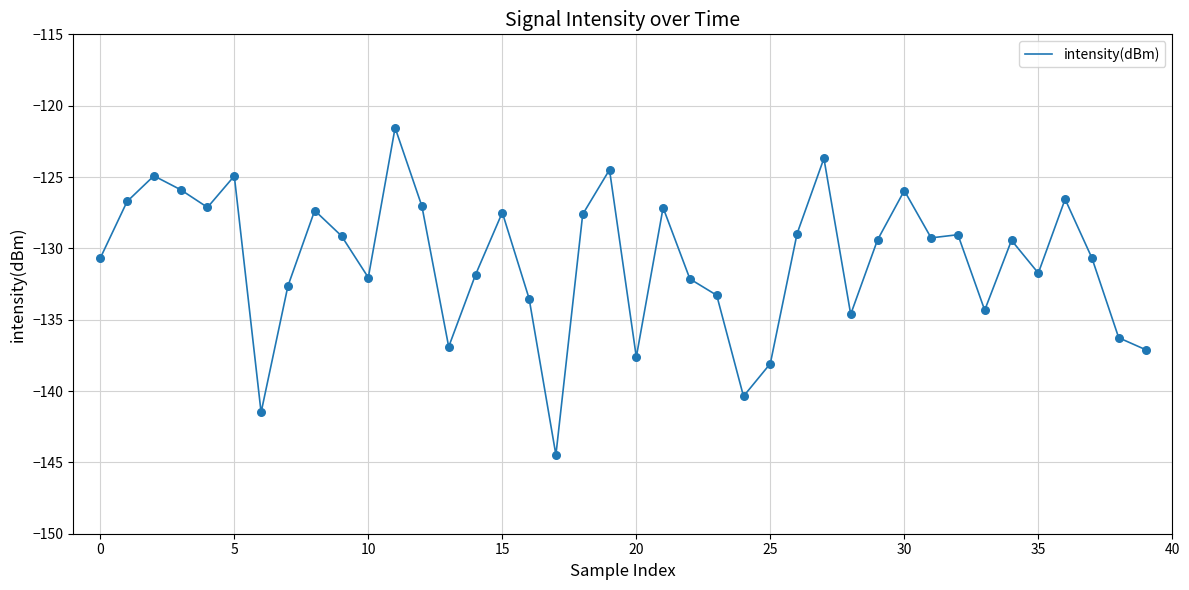

What is the maximum value shown in the chart?

-121.5